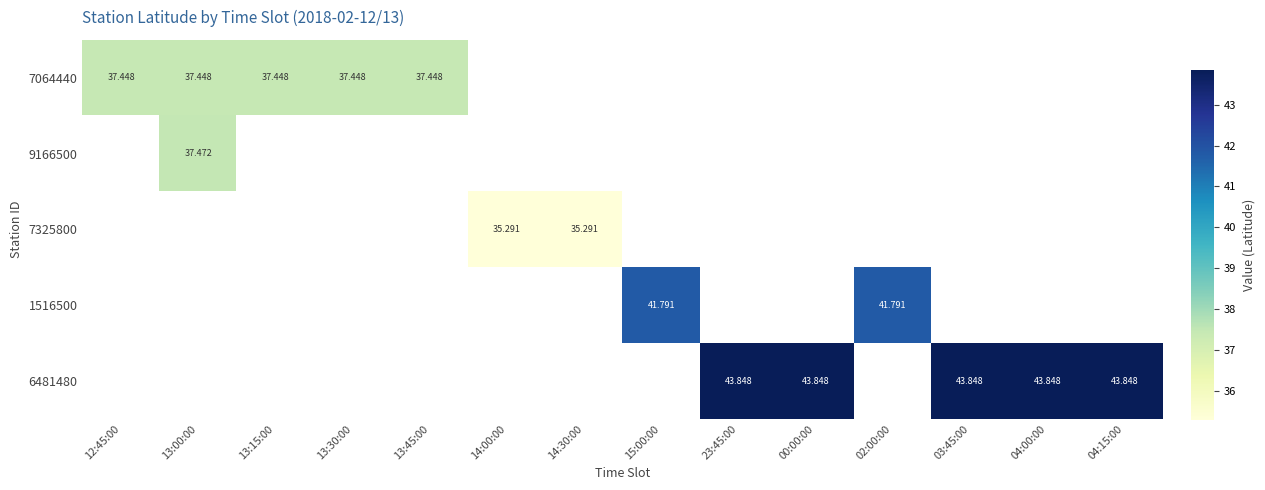

True or false: 7064440 has a value of 37.4 at 13:15:00.

True